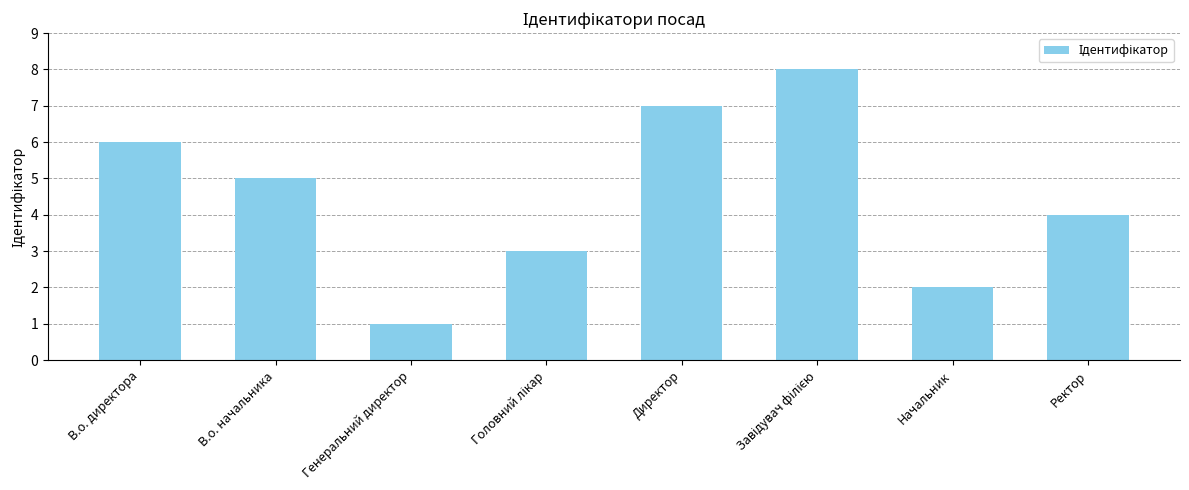

True or false: the data shows 2 at Генеральний директор.

False